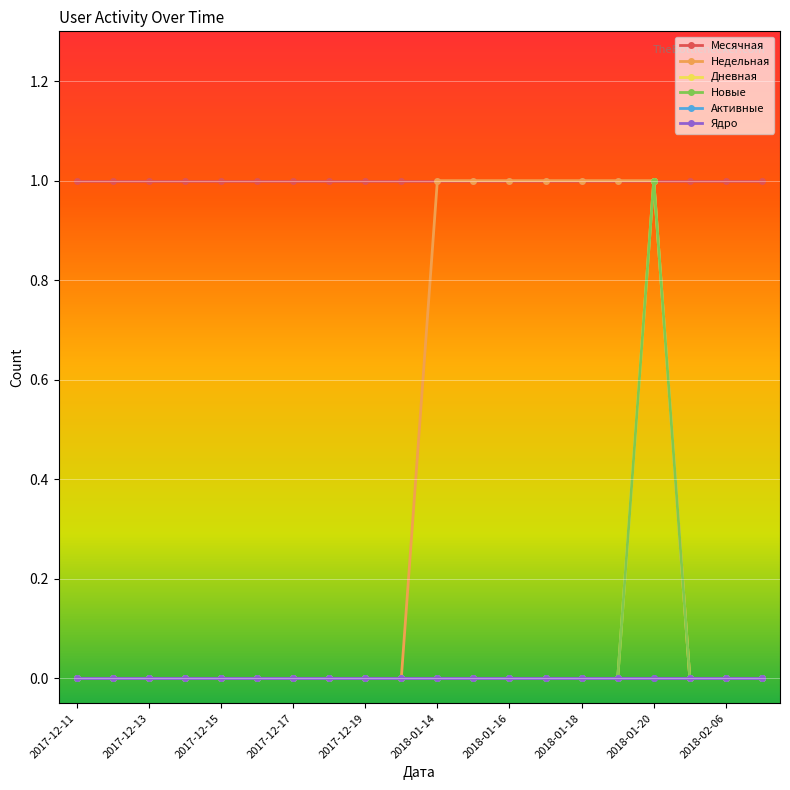

Which category has the lowest value across all series?

2017-12-11